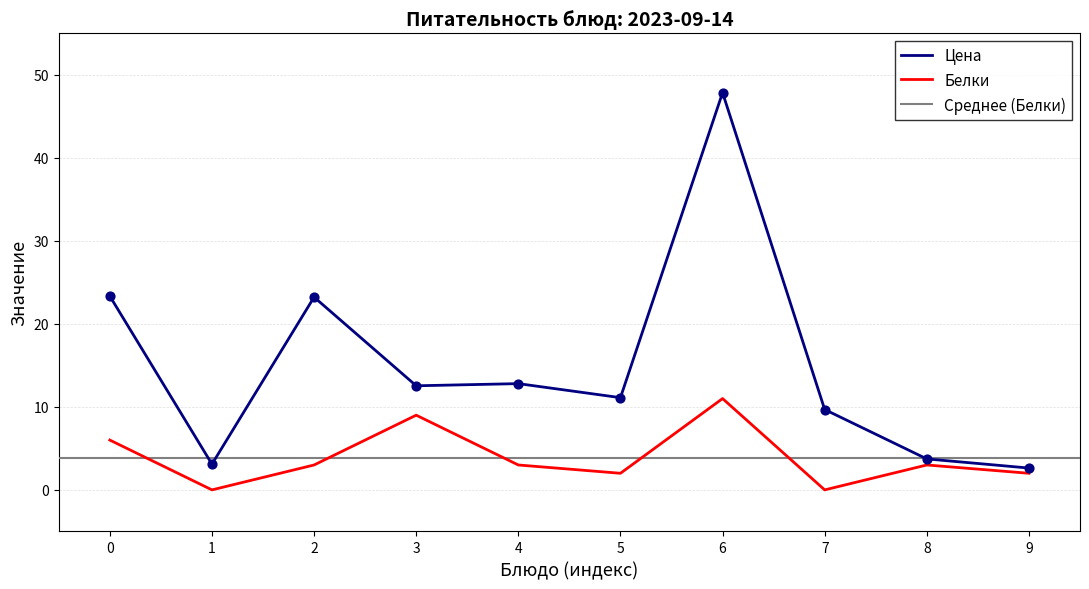

Is it true that Цена equals 12.5 at 3?

True